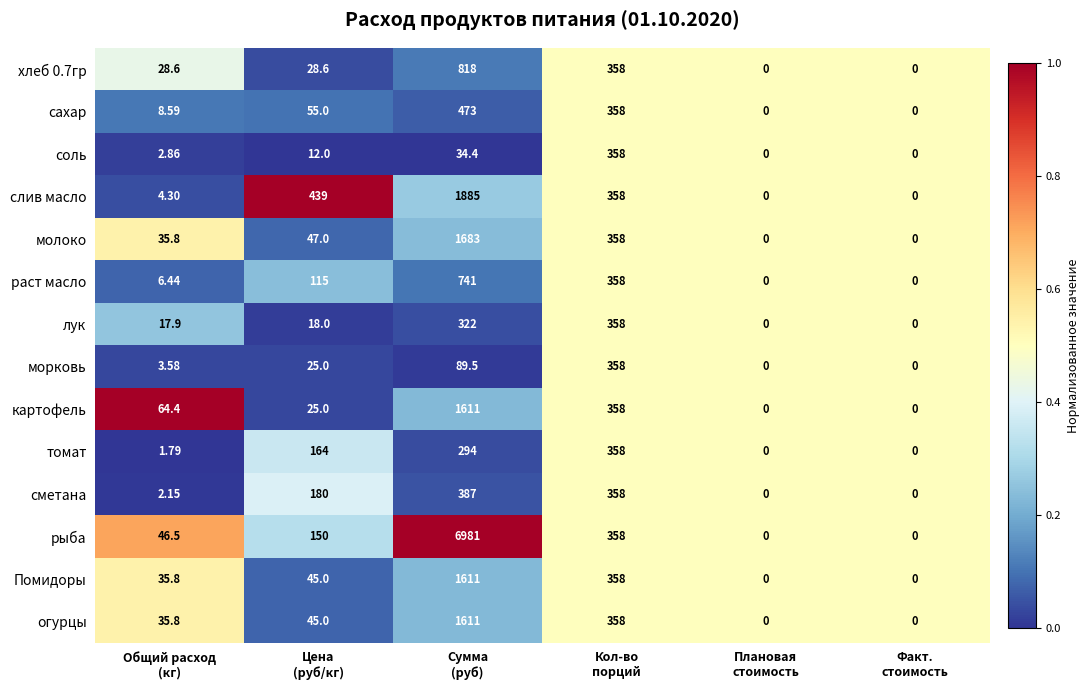

Which label corresponds to the largest value in the chart?

Сумма
(руб)